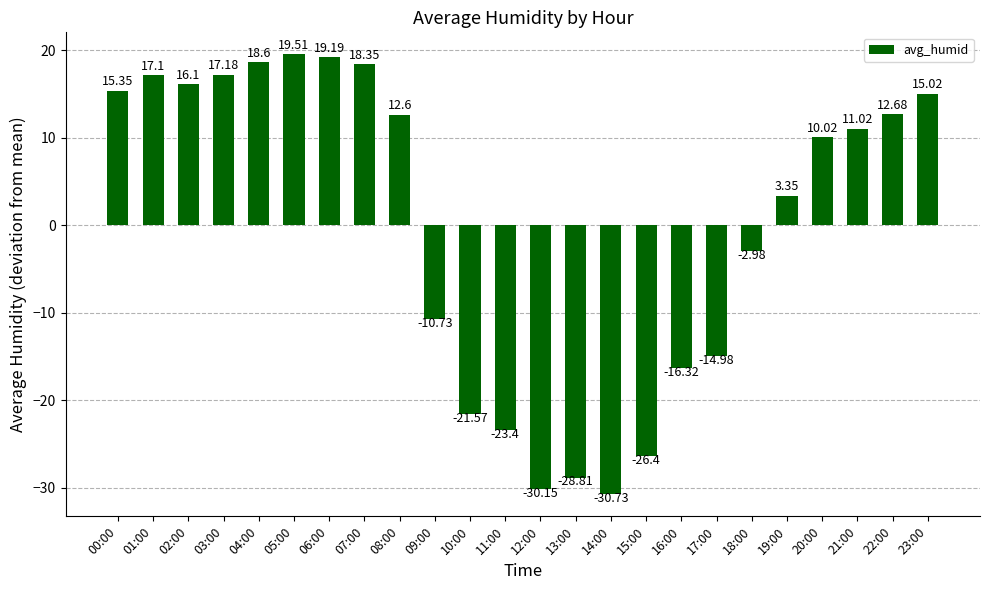

List the labels in order of value, largest first.

05:00, 06:00, 04:00, 07:00, 03:00, 01:00, 02:00, 00:00, 23:00, 22:00, 08:00, 21:00, 20:00, 19:00, 18:00, 09:00, 17:00, 16:00, 10:00, 11:00, 15:00, 13:00, 12:00, 14:00